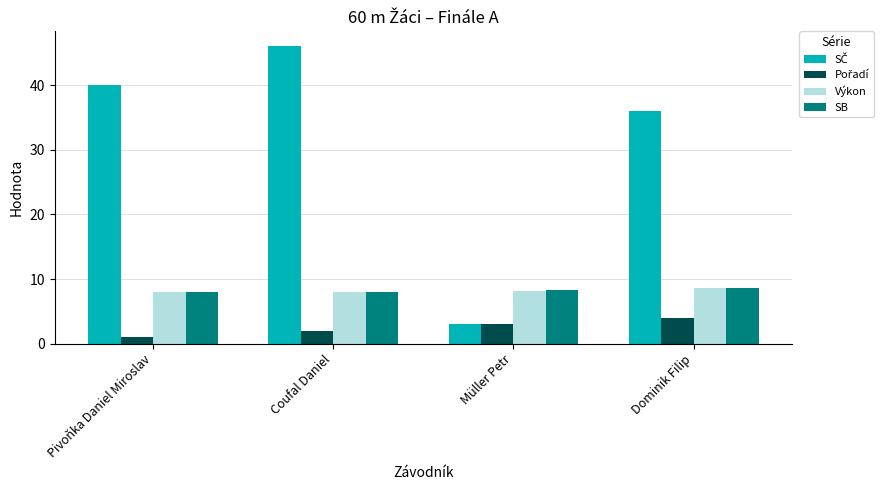

What is the greatest value displayed?

46.0